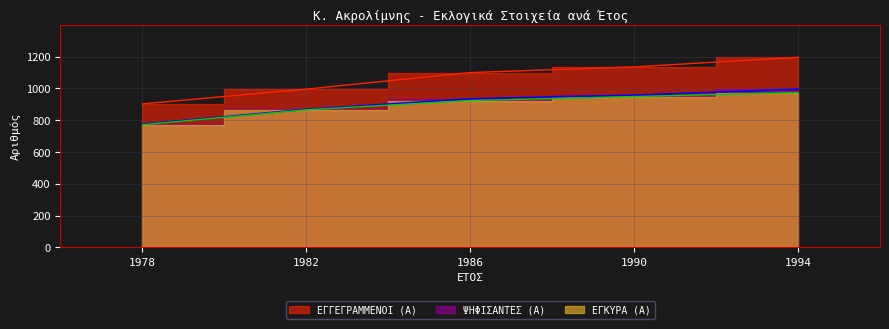

At how many categories does at least one series exceed 1114?

2